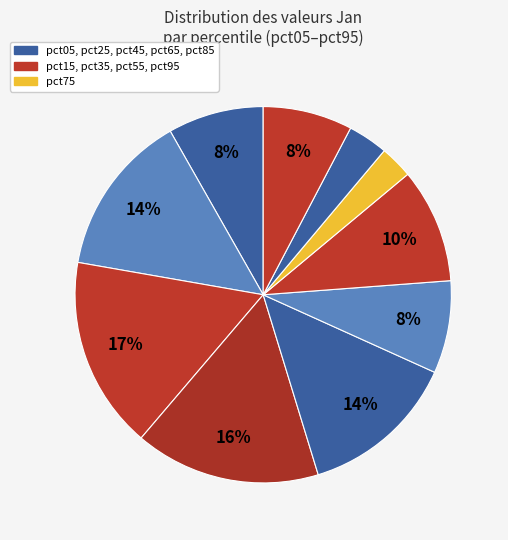

Count the number of slices in the pie.

10